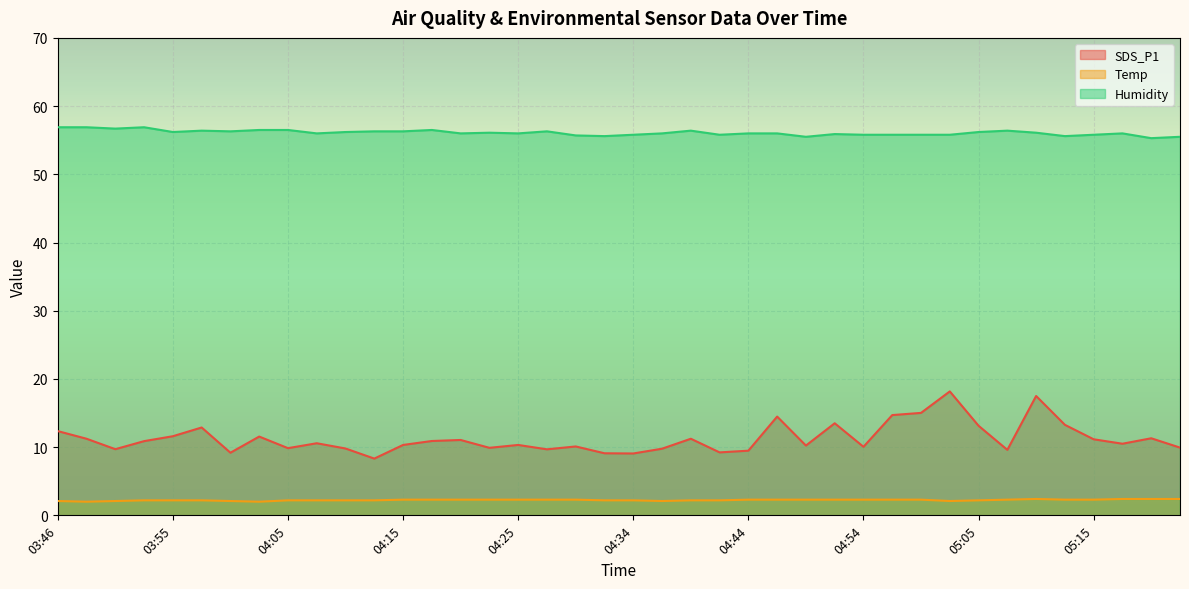

True or false: Humidity and SDS_P1 intersect in this chart.

False